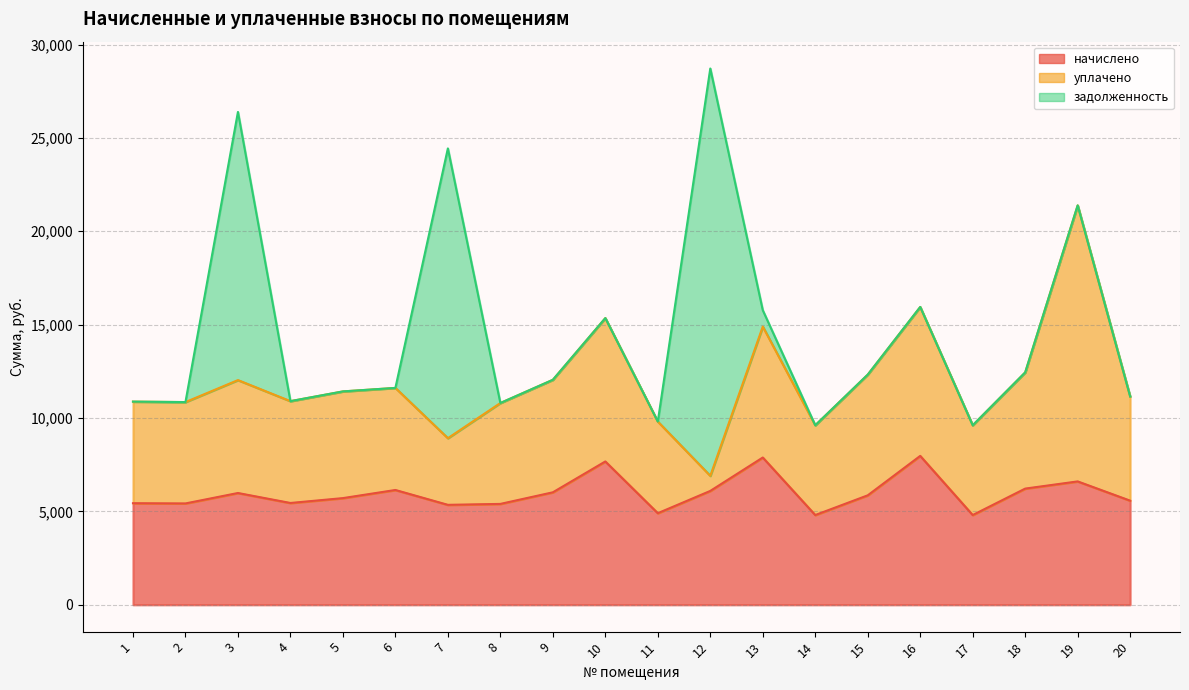

How many times do уплачено and задолженность cross each other?

6